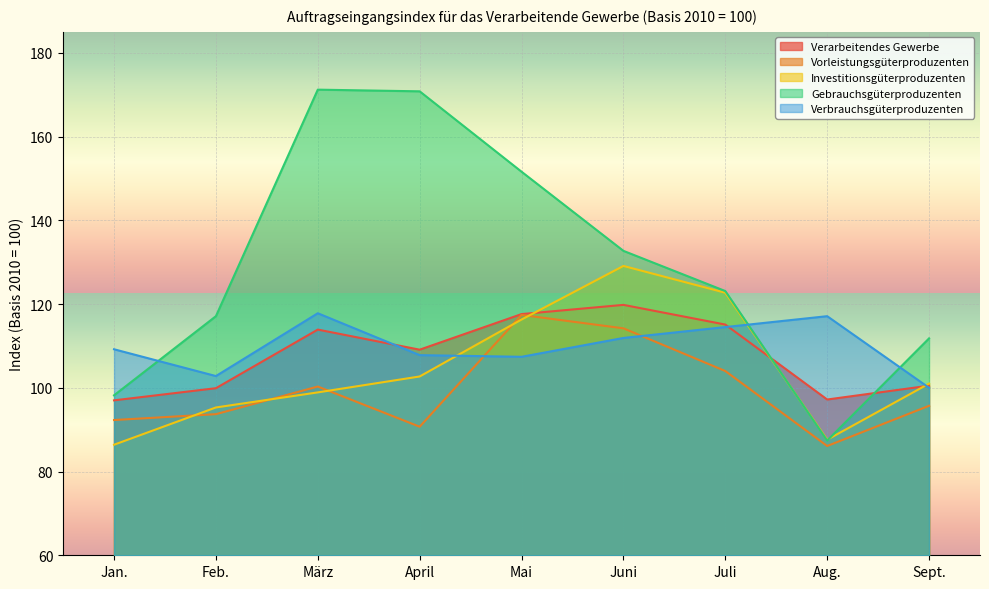

Which series changed the most between Jan. and Sept.?

Investitionsgüterproduzenten